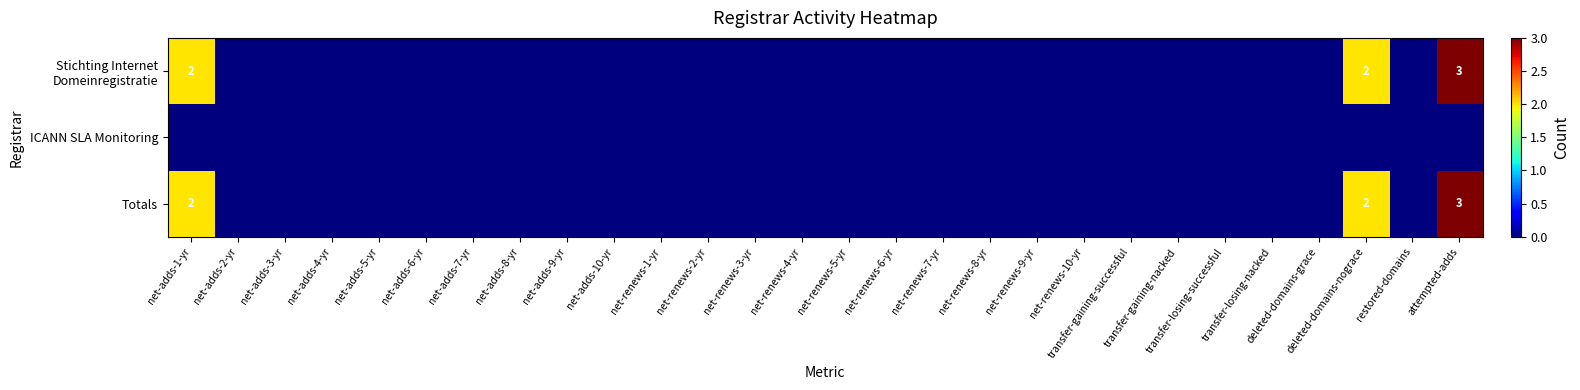

Which has a higher value, transfer-losing-nacked or transfer-gaining-successful?

transfer-losing-nacked